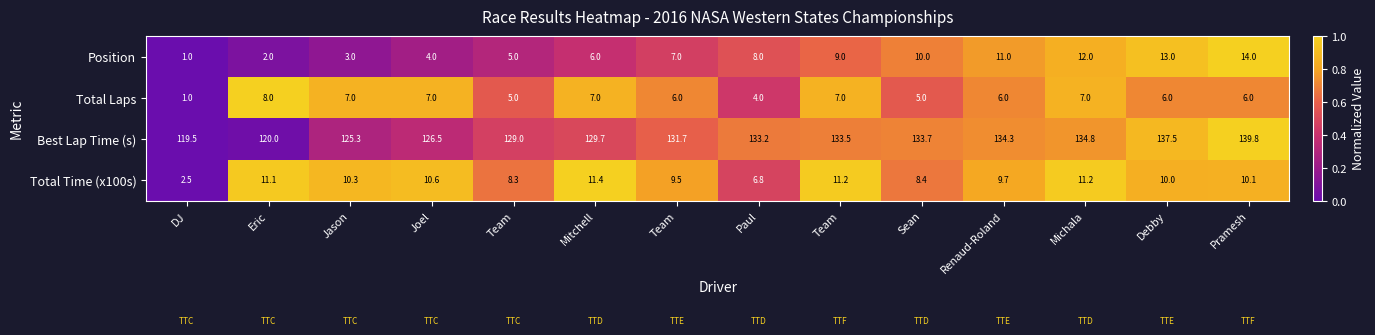

Which label corresponds to the smallest value in the chart?

DJ